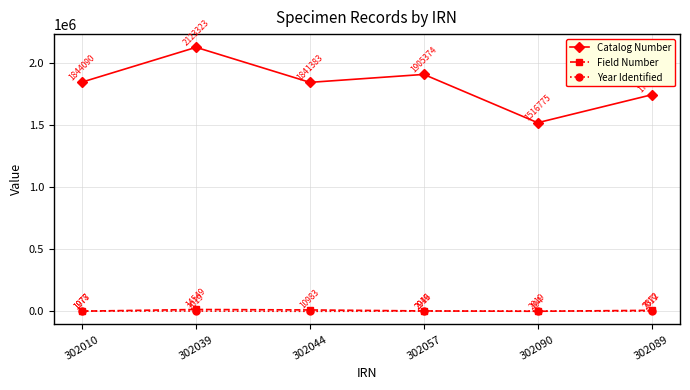

Count the Catalog Number values in the range 1741336 to 1905374.

4